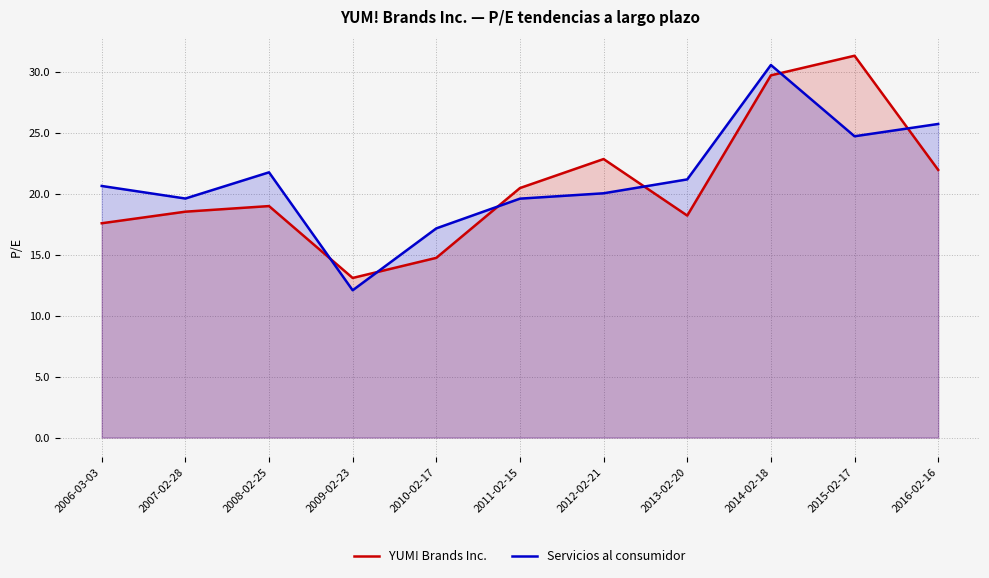

Reading left to right, list all the values displayed in this chart.

YUM! Brands Inc.: 2006-03-03=17.6	2007-02-28=18.5	2008-02-25=19.0	2009-02-23=13.1	2010-02-17=14.8	2011-02-15=20.5	2012-02-21=22.9	2013-02-20=18.2	2014-02-18=29.7	2015-02-17=31.3	2016-02-16=22.0
Servicios al consumidor: 2006-03-03=20.6	2007-02-28=19.6	2008-02-25=21.8	2009-02-23=12.1	2010-02-17=17.2	2011-02-15=19.6	2012-02-21=20.1	2013-02-20=21.2	2014-02-18=30.6	2015-02-17=24.7	2016-02-16=25.7